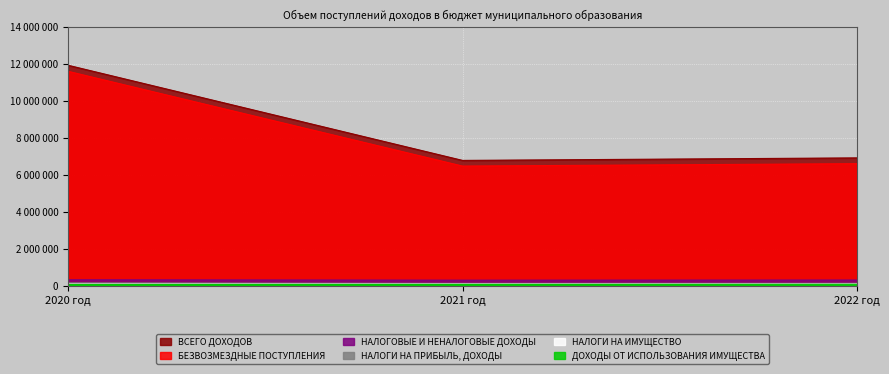

How many series are shown in this chart?

6